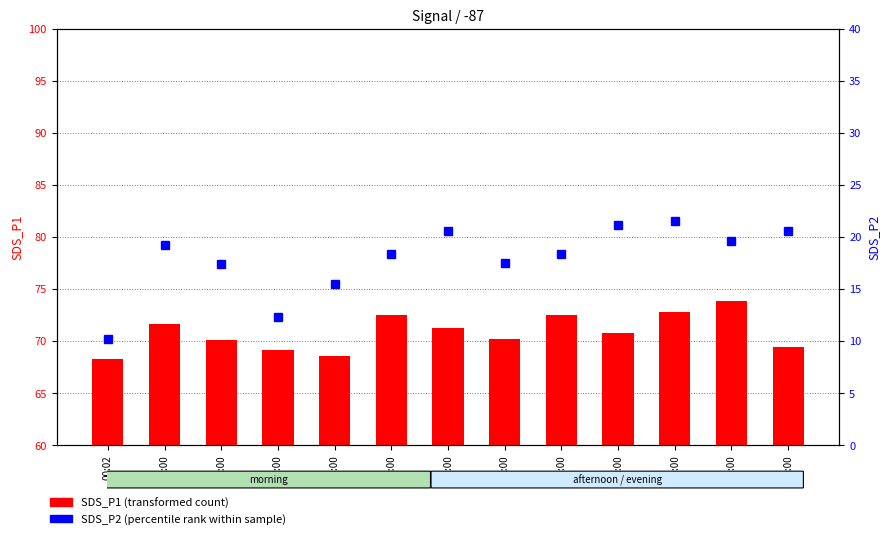

What is the label of the 2nd bar from the right?

11:00